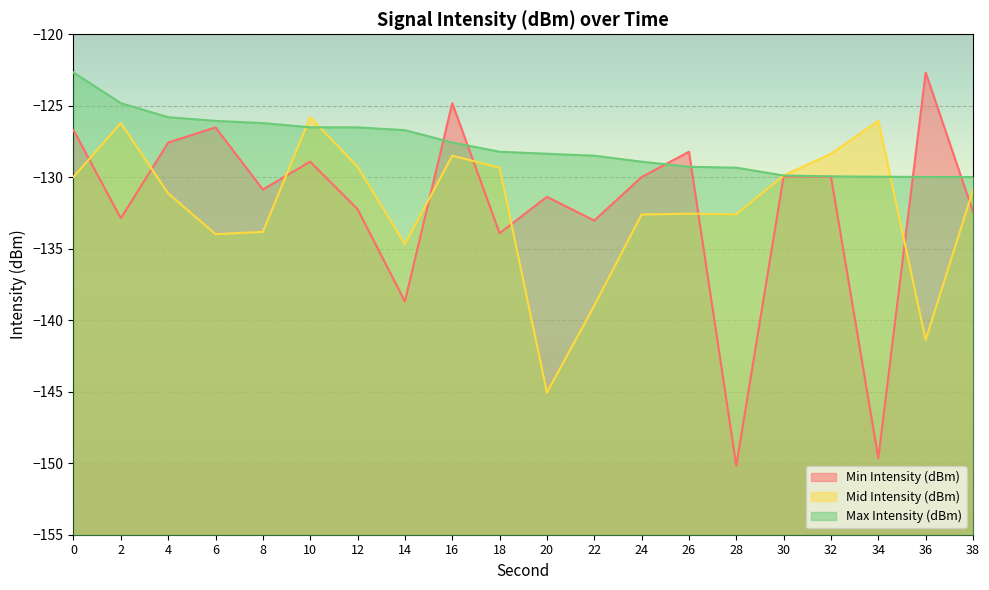

Does the chart display data point markers on the line(s)?

No